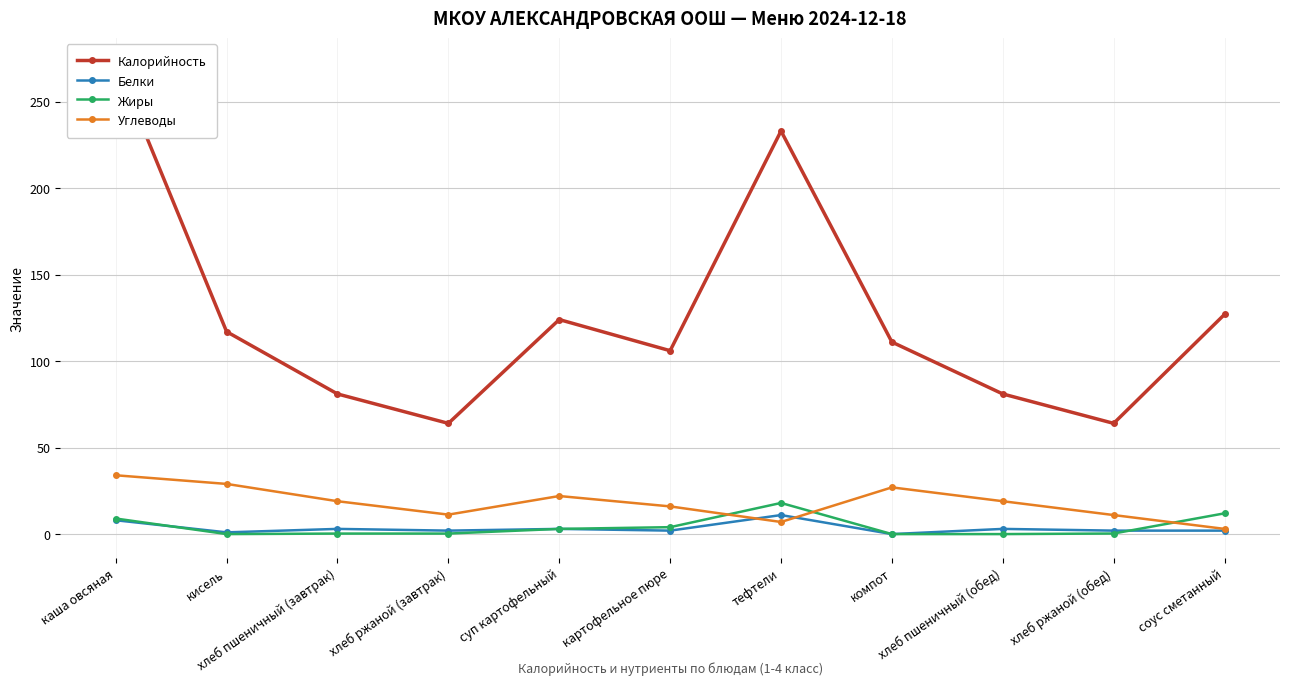

How many data points does each series have?

11